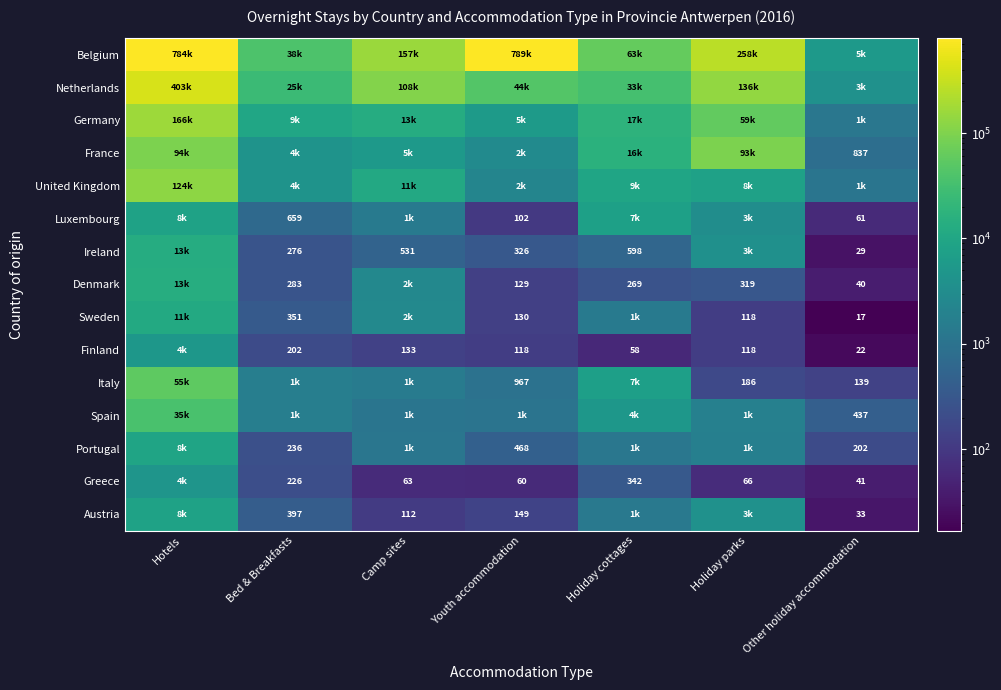

What is the difference between the Finland values at Camp sites and Bed & Breakfasts?

69